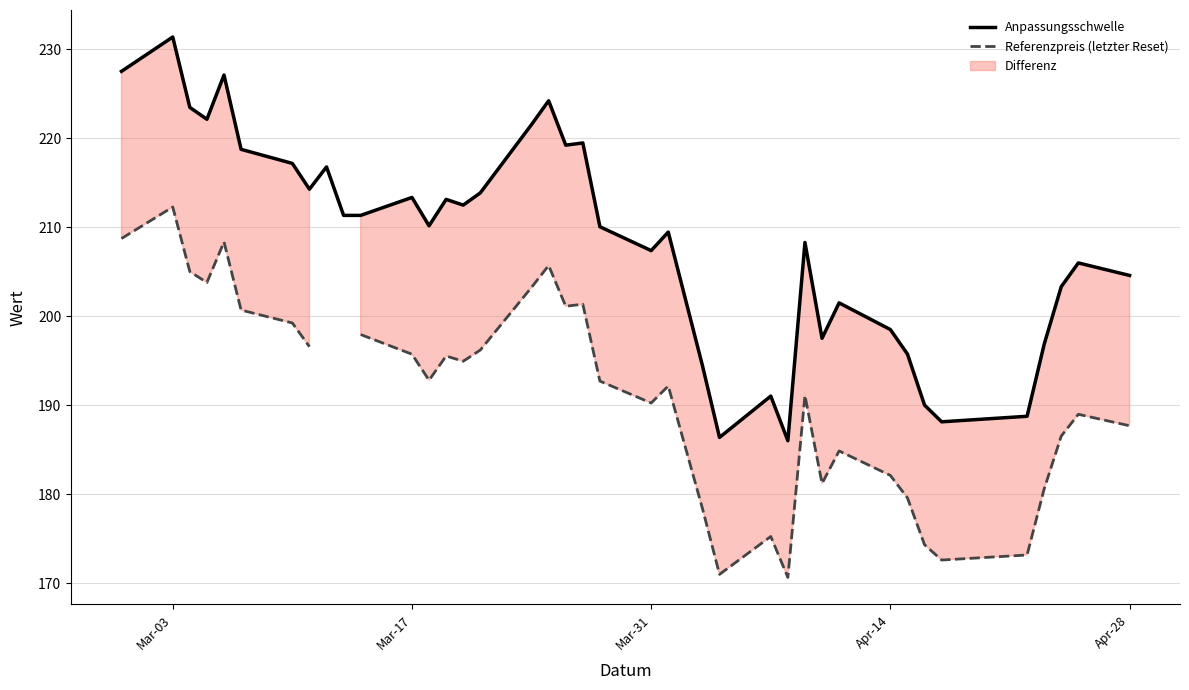

True or false: Referenzpreis (letzter Reset) and Anpassungsschwelle intersect in this chart.

False